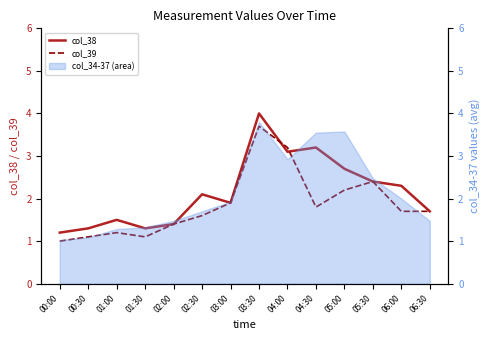

What is the value of the col_38 point at the 6th from the left?

2.1